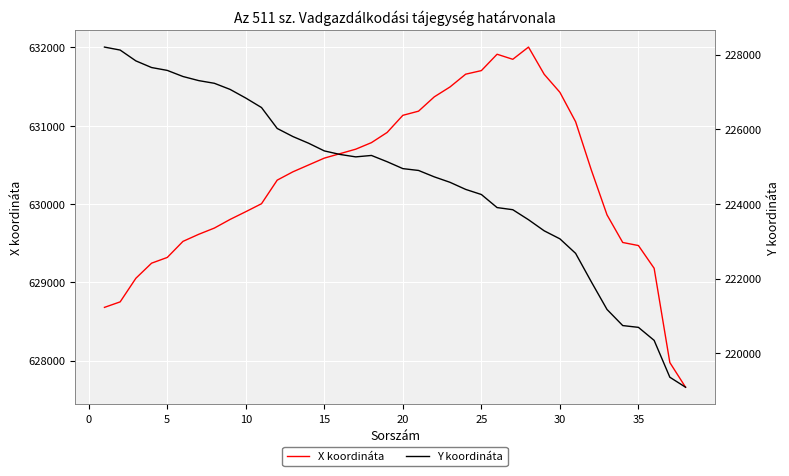

List the series in order of their peak value, lowest first.

Y koordináta, X koordináta